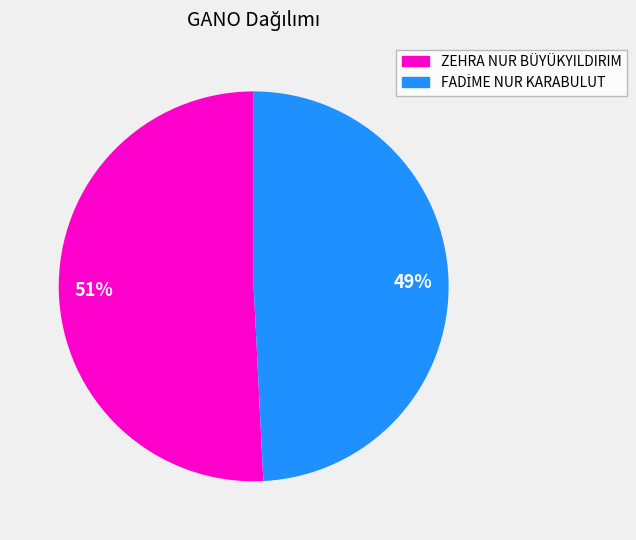

To the nearest percent, what is the difference between the largest and smallest slice percentages?

2%